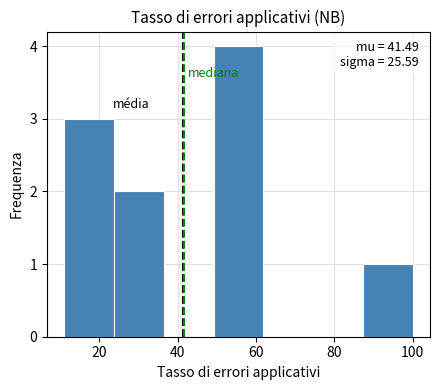

Which range on the x-axis has the tallest bar?

50 to 62